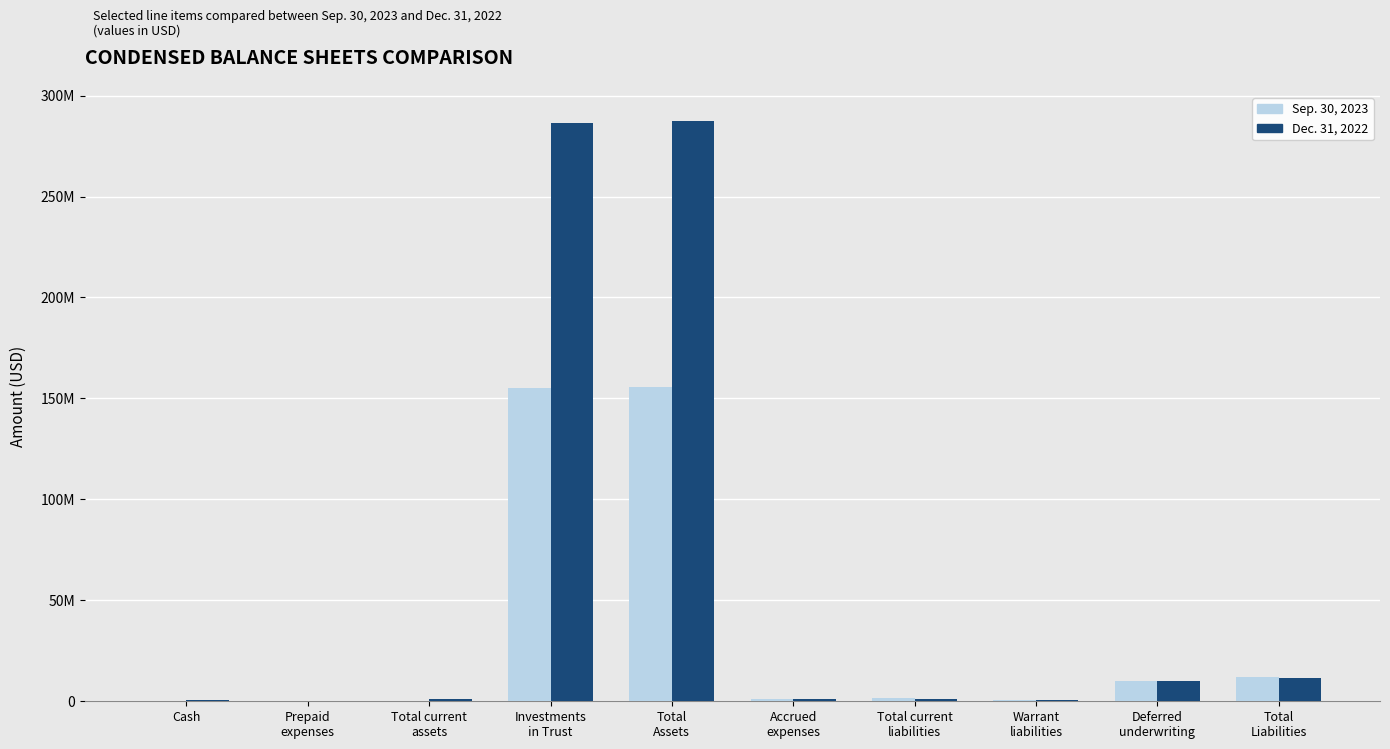

Rank the series at Total
Liabilities from highest to lowest value.

Sep. 30, 2023, Dec. 31, 2022